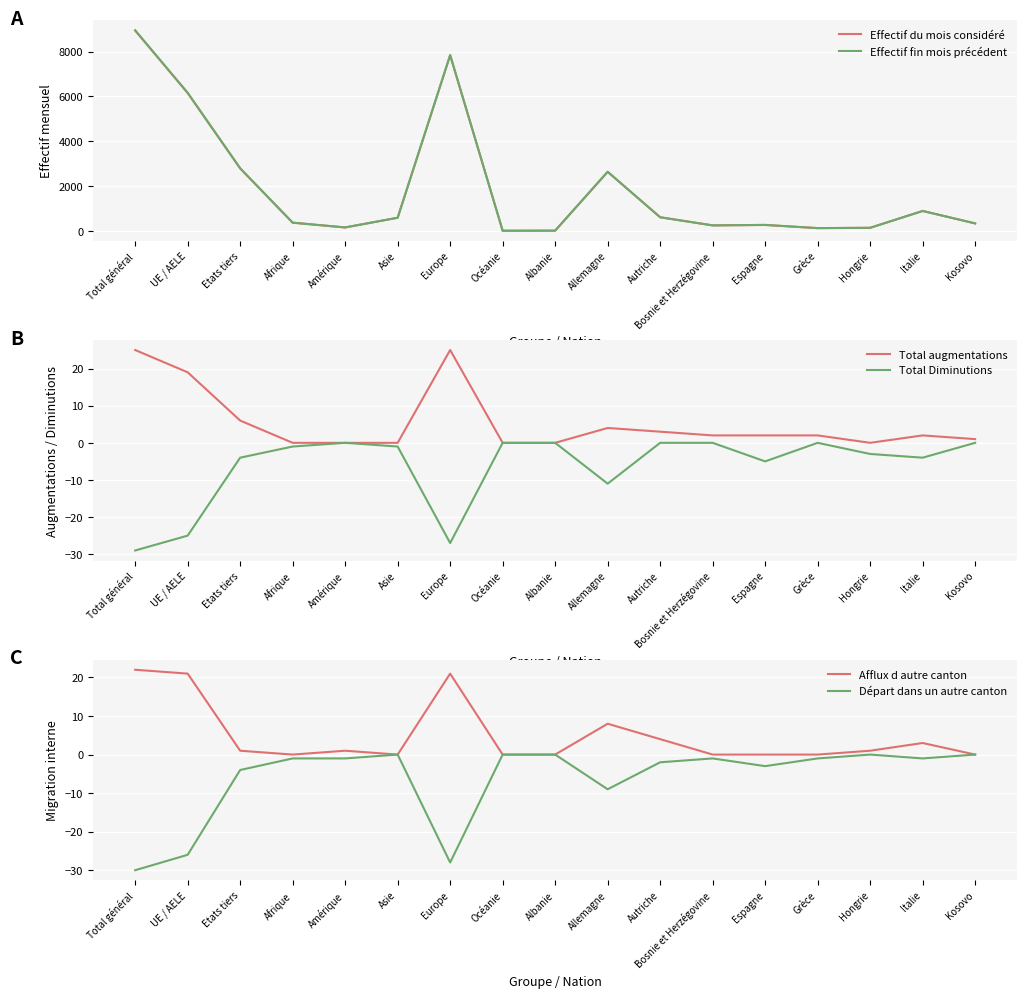

Reading right to left, list all the values displayed in this chart.

Effectif du mois considéré: Kosovo=331	Italie=886	Hongrie=133	Grèce=121	Espagne=259	Bosnie et Herzégovine=242	Autriche=607	Allemagne=2631	Albanie=7	Océanie=3	Europe=7836	Asie=583	Amérique=150	Afrique=362	Etats tiers=2787	UE / AELE=6151	Total général=8938
Effectif fin mois précédent: Kosovo=330	Italie=886	Hongrie=135	Grèce=119	Espagne=265	Bosnie et Herzégovine=241	Autriche=602	Allemagne=2637	Albanie=7	Océanie=3	Europe=7845	Asie=584	Amérique=150	Afrique=364	Etats tiers=2790	UE / AELE=6160	Total général=8950
Total augmentations: Kosovo=1	Italie=2	Hongrie=0	Grèce=2	Espagne=2	Bosnie et Herzégovine=2	Autriche=3	Allemagne=4	Albanie=0	Océanie=0	Europe=25	Asie=0	Amérique=0	Afrique=0	Etats tiers=6	UE / AELE=19	Total général=25
Total Diminutions: Kosovo=0	Italie=-4	Hongrie=-3	Grèce=0	Espagne=-5	Bosnie et Herzégovine=0	Autriche=0	Allemagne=-11	Albanie=0	Océanie=0	Europe=-27	Asie=-1	Amérique=0	Afrique=-1	Etats tiers=-4	UE / AELE=-25	Total général=-29
Afflux d autre canton: Kosovo=0	Italie=3	Hongrie=1	Grèce=0	Espagne=0	Bosnie et Herzégovine=0	Autriche=4	Allemagne=8	Albanie=0	Océanie=0	Europe=21	Asie=0	Amérique=1	Afrique=0	Etats tiers=1	UE / AELE=21	Total général=22
Départ dans un autre canton: Kosovo=0	Italie=-1	Hongrie=0	Grèce=-1	Espagne=-3	Bosnie et Herzégovine=-1	Autriche=-2	Allemagne=-9	Albanie=0	Océanie=0	Europe=-28	Asie=0	Amérique=-1	Afrique=-1	Etats tiers=-4	UE / AELE=-26	Total général=-30